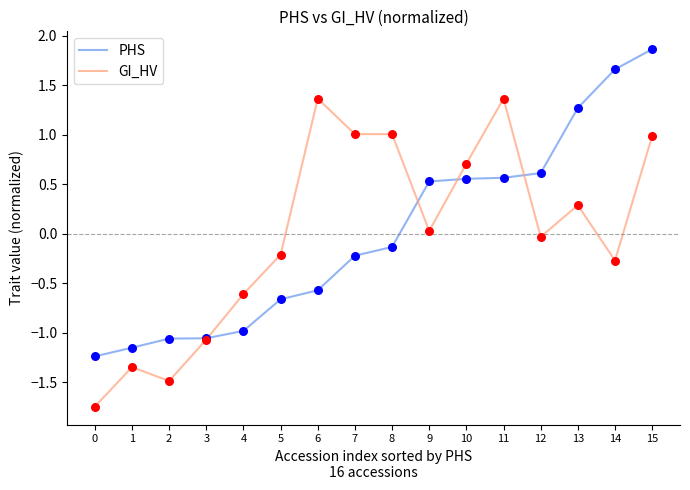

What is the difference between the highest and lowest values at 5?

0.5